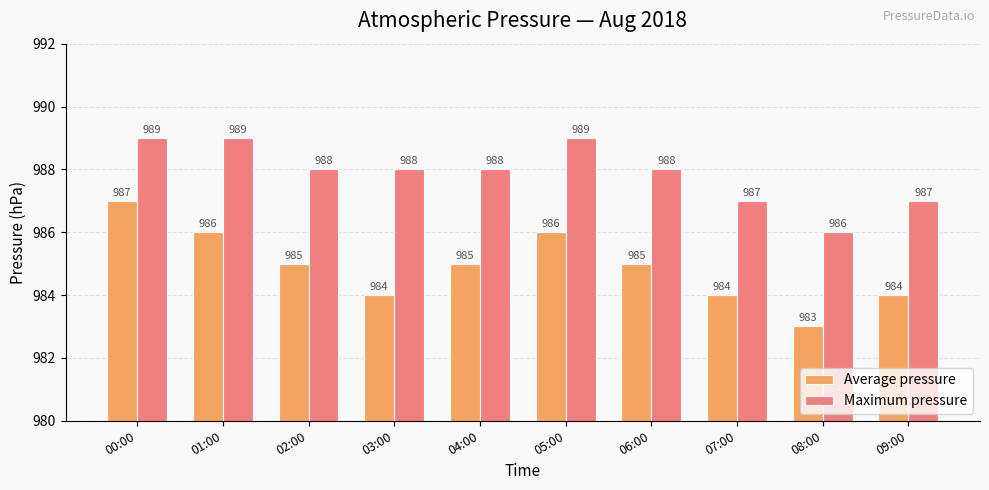

At which label does Average pressure reach its peak?

00:00